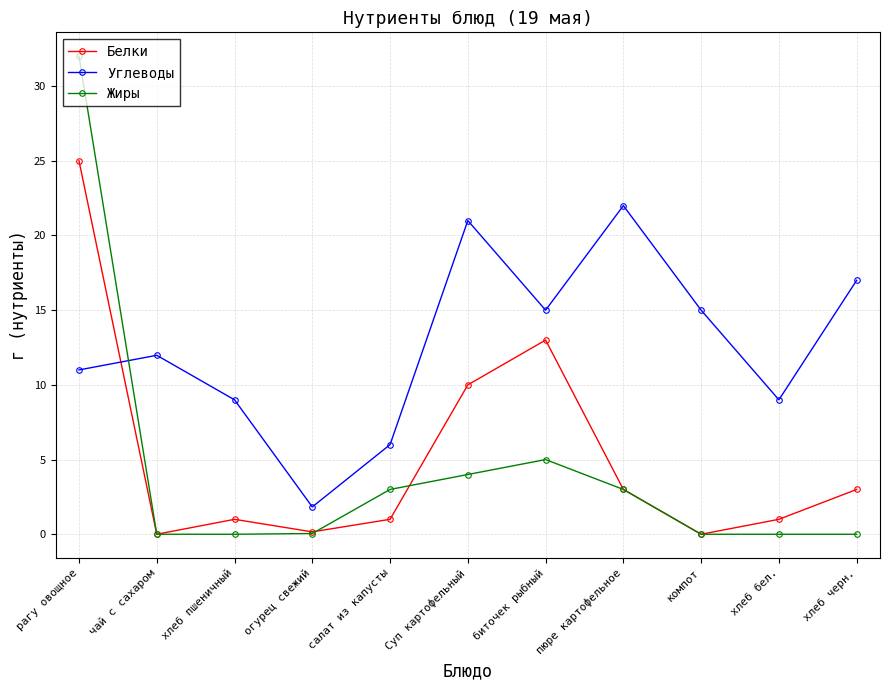

What is the label of the 3rd point from the right?

компот